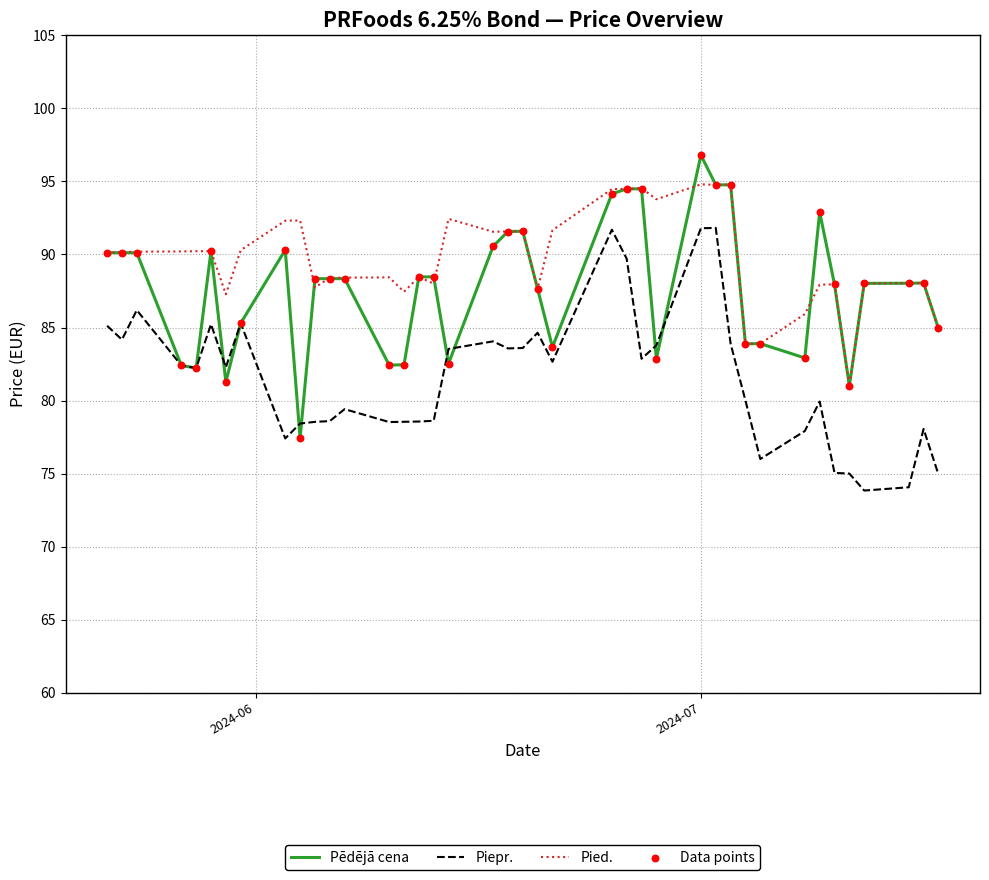

What is the smallest value displayed?

73.8